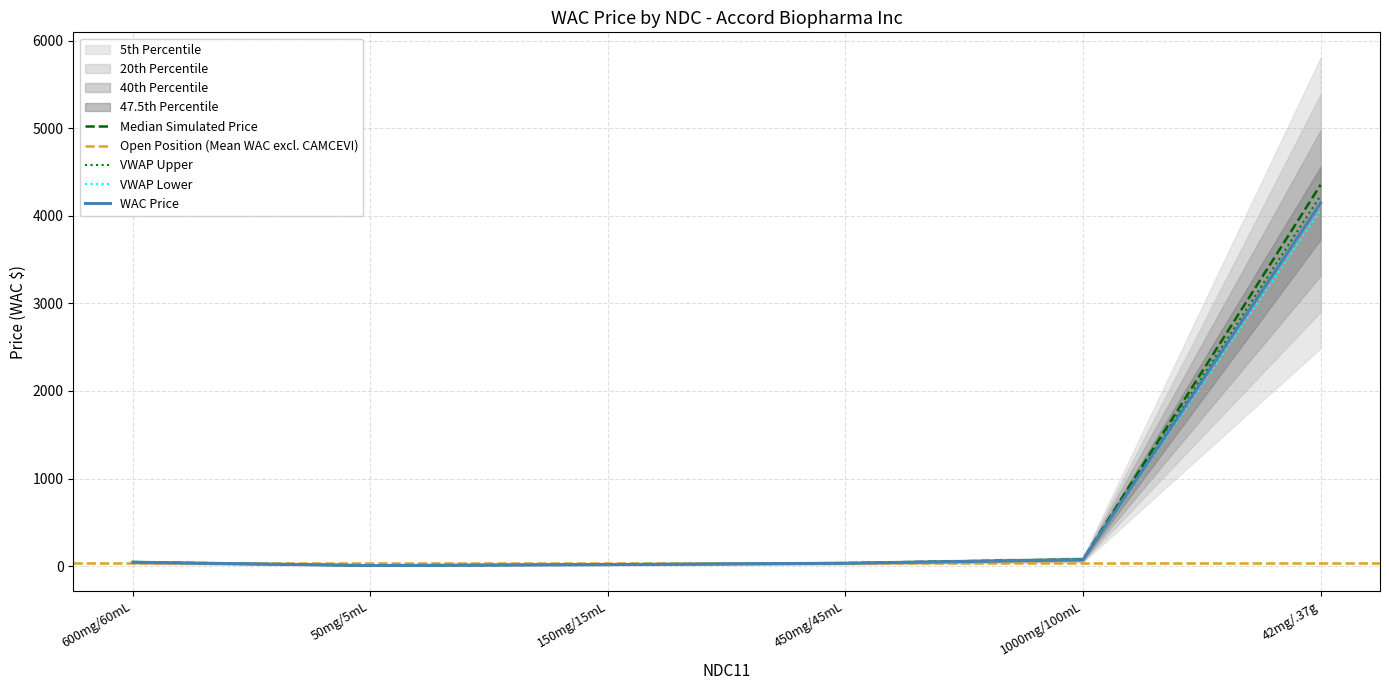

Count the number of categories in the chart.

6